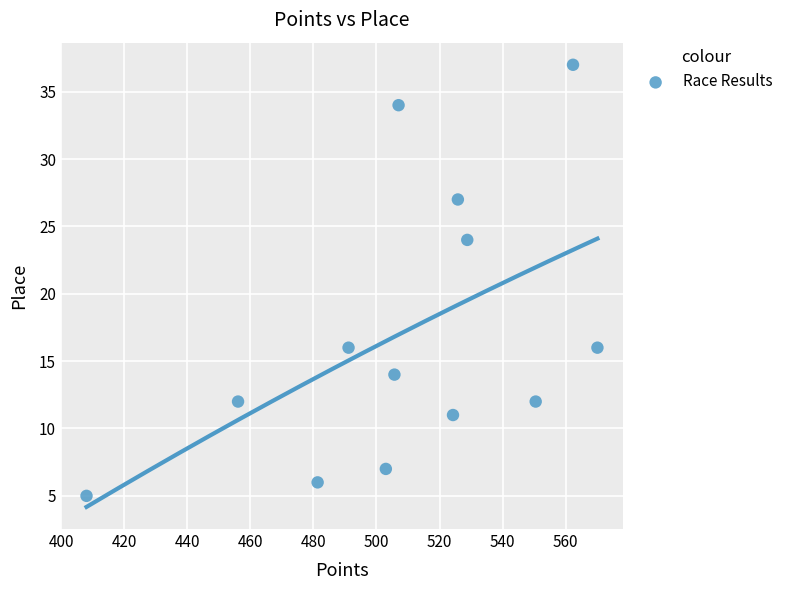

What Y value in the scatter plot is closest to 21?

24